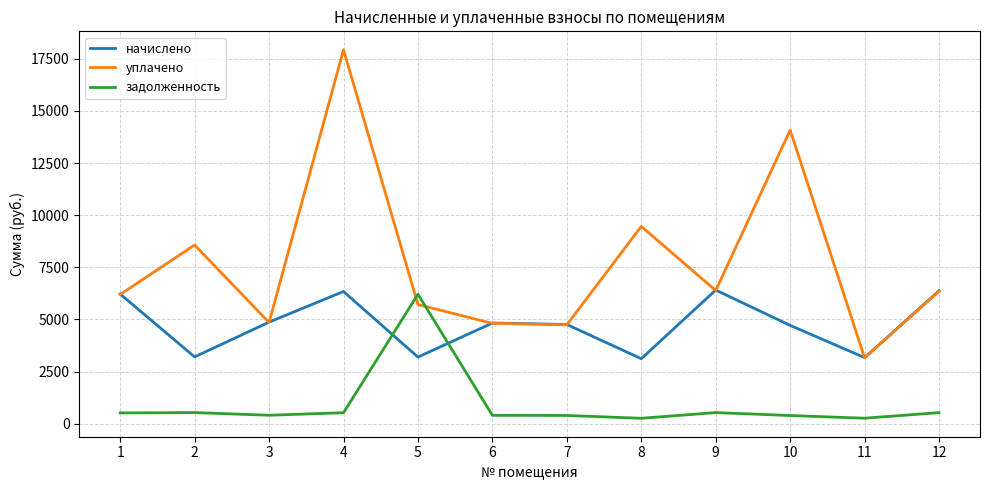

List the series in order of their overall mean, lowest first.

задолженность, начислено, уплачено